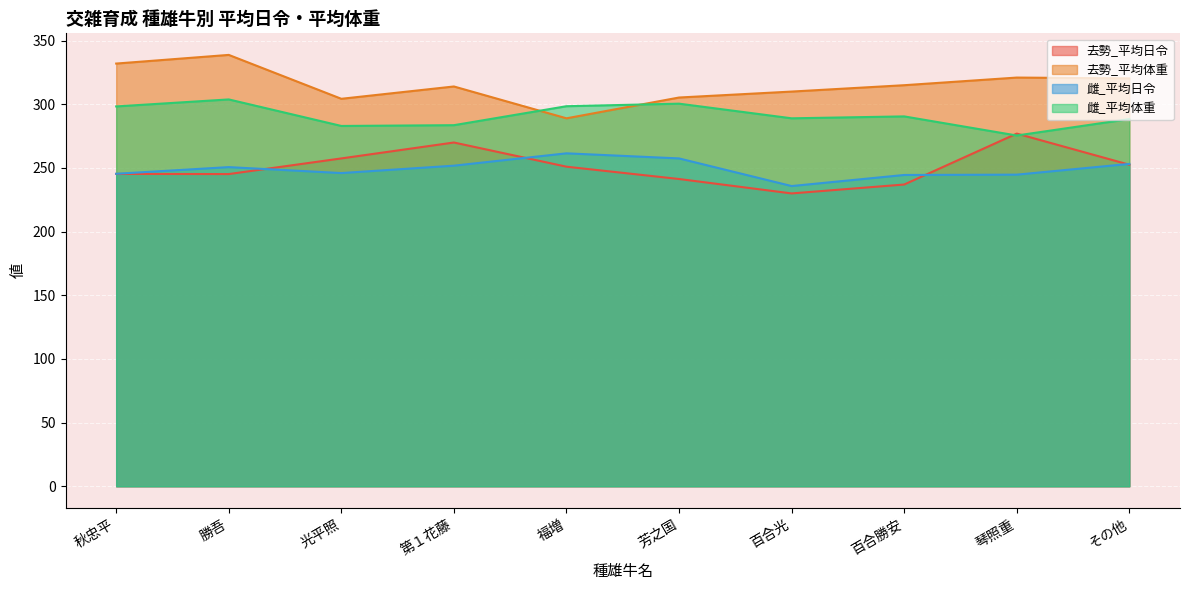

Count the number of data series in this chart.

4